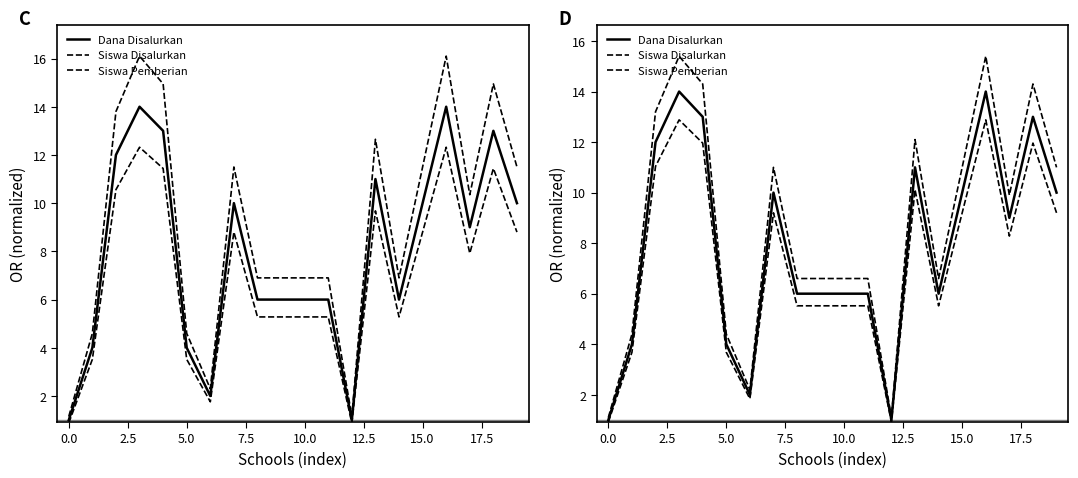

What is the total value across all series at 16?

42.3